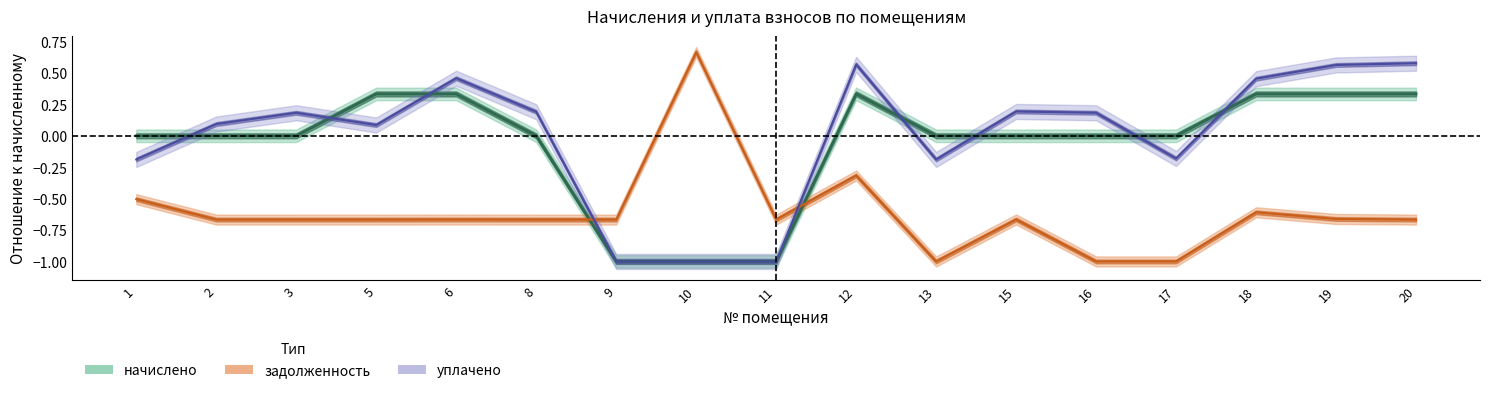

Is this an area chart (filled region under the line)?

No